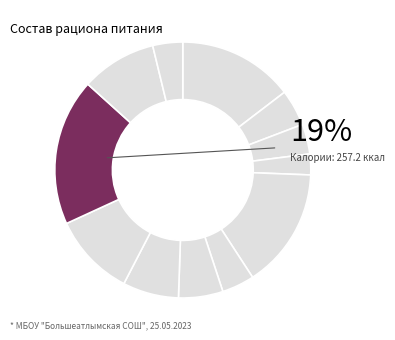

What portion of the pie excludes сыр?

97.4%